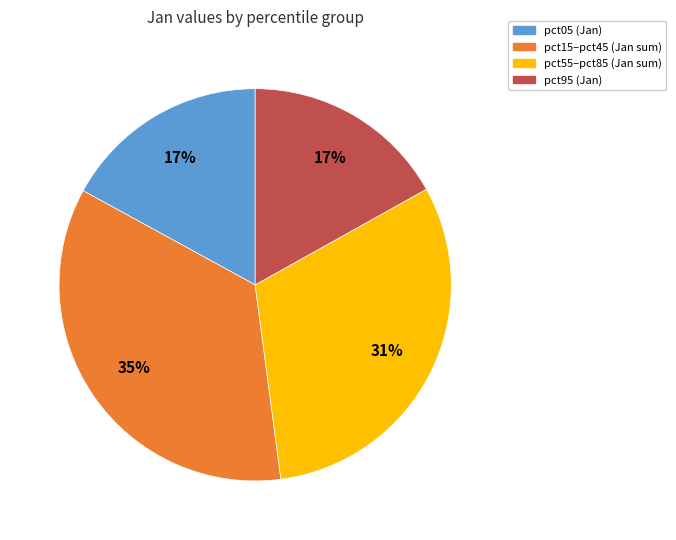

To the nearest percent, what is the average slice percentage?

25%